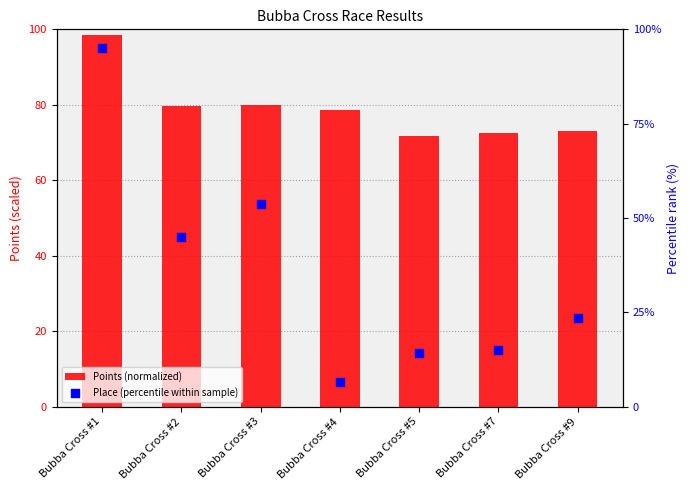

Is the value of Place (percentile within sample) at Bubba Cross #5 greater than the value of Points (normalized) at Bubba Cross #1?

No